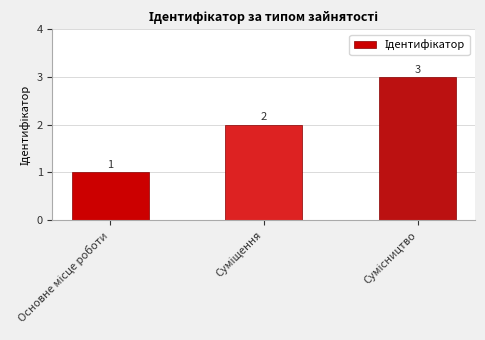

How many series are shown in this chart?

1